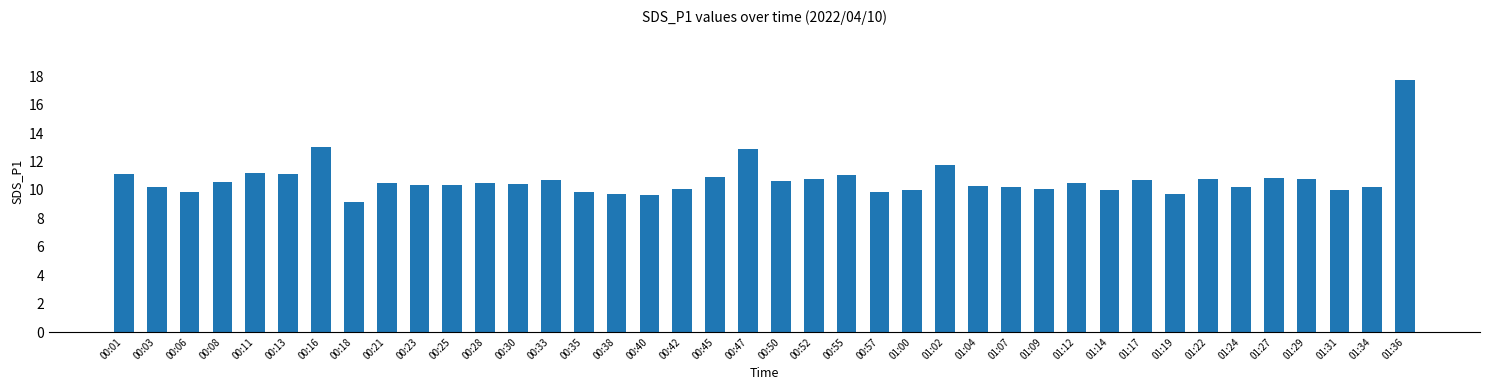

What is the label of the 34th bar from the right?

00:16